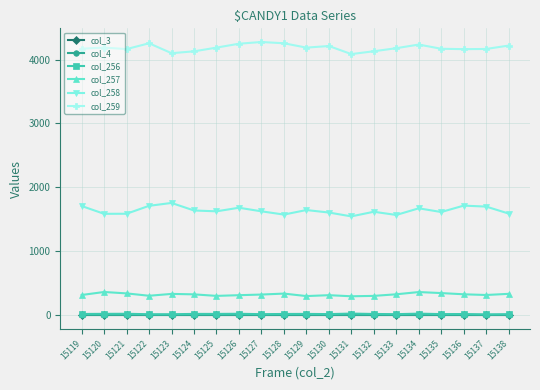

What is the total value across all series at 15127?

6242